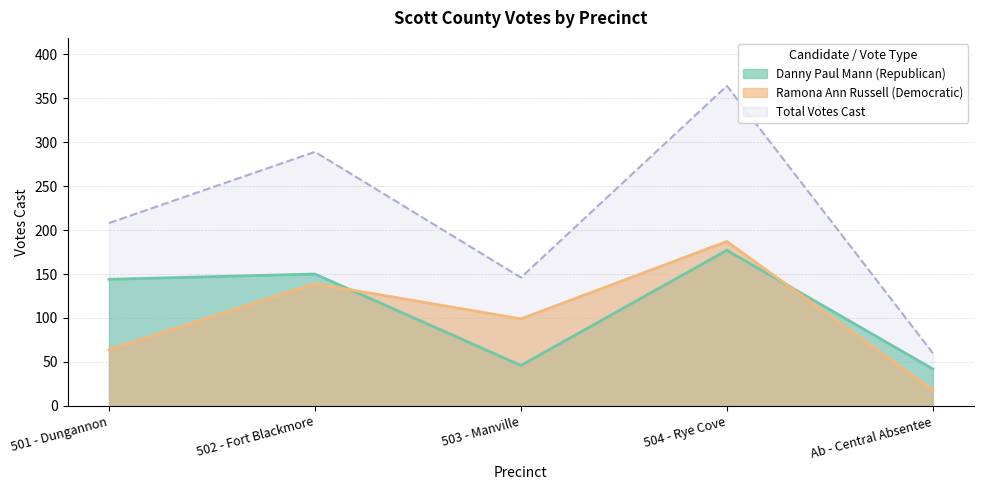

Rank the series by their maximum value, from lowest to highest.

Danny Paul Mann (Republican), Ramona Ann Russell (Democratic), Total Votes Cast